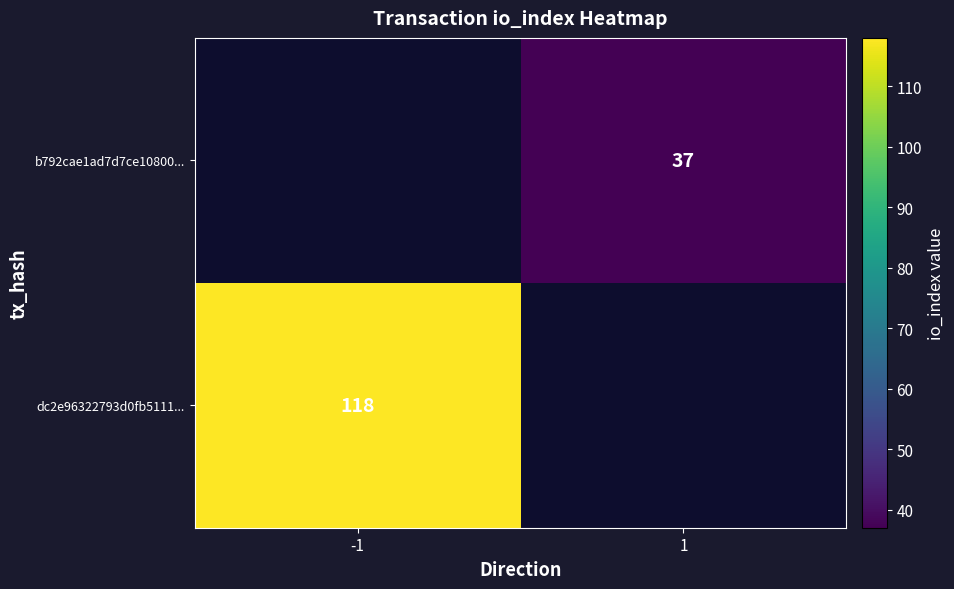

Is it true that dc2e96322793d0fb5111... equals 77 at -1?

False